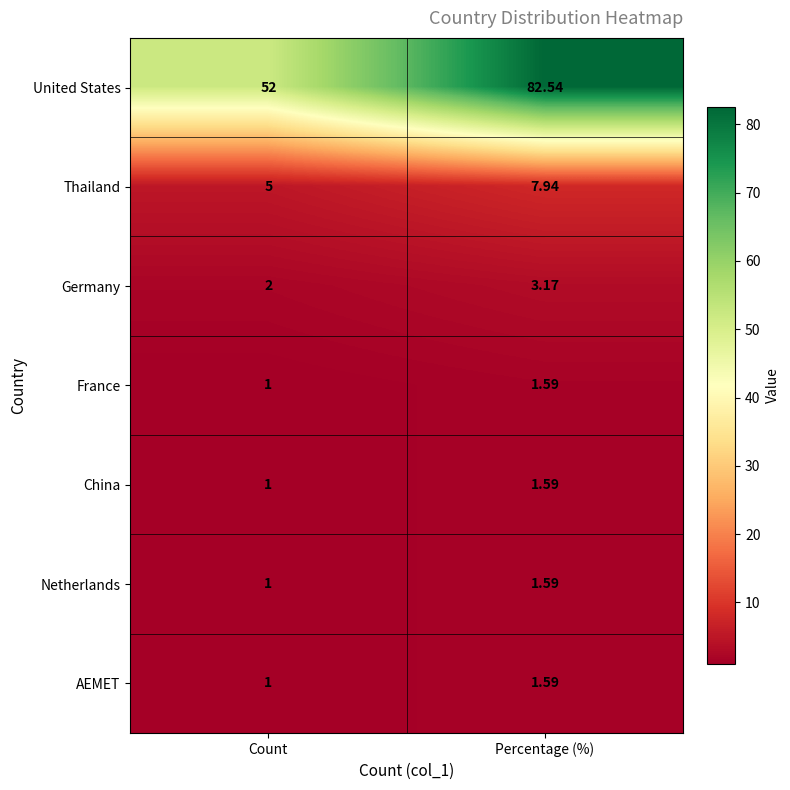

Which series has the largest total across all categories?

United States